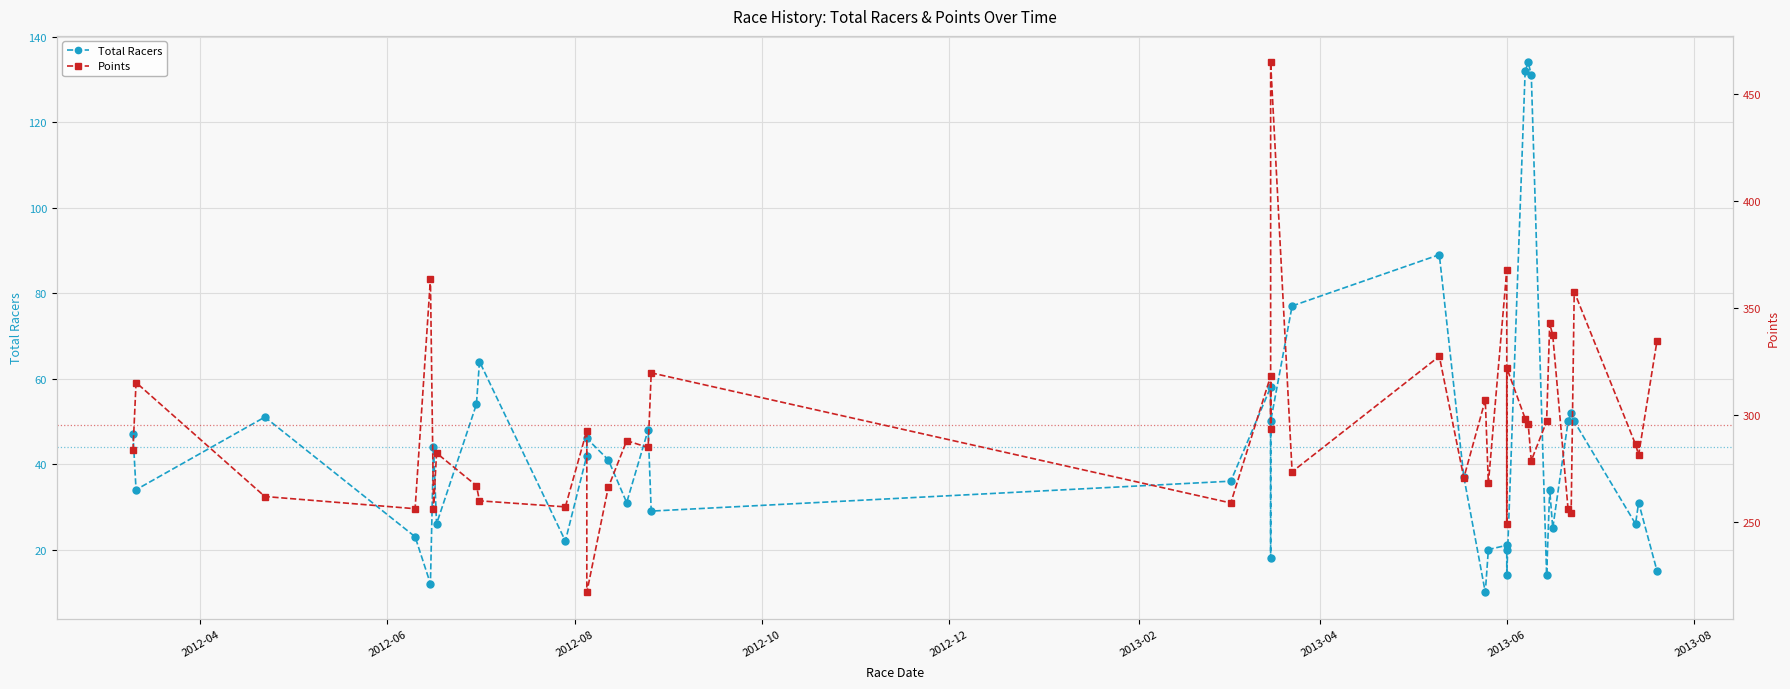

Reading right to left, transcribe all the data shown in this chart.

Total Racers: 15.0	31.0	26.0	50.0	52.0	50.0	25.0	34.0	14.0	131.0	134.0	132.0	14.0	20.0	21.0	20.0	10.0	37.0	89.0	77.0	50.0	18.0	58.0	36.0	29.0	48.0	31.0	41.0	46.0	42.0	22.0	64.0	54.0	26.0	44.0	12.0	23.0	51.0	34.0	47.0
Points: 334.7	281.4	286.2	357.6	254.5	255.9	337.2	342.8	297.0	278.7	295.6	298.3	322.1	249.3	367.6	268.0	307.1	270.7	327.4	273.5	464.7	293.4	318.2	258.9	319.7	284.8	288.0	266.2	217.2	292.7	257.1	259.9	267.0	282.2	256.1	363.5	256.2	261.9	315.2	283.6